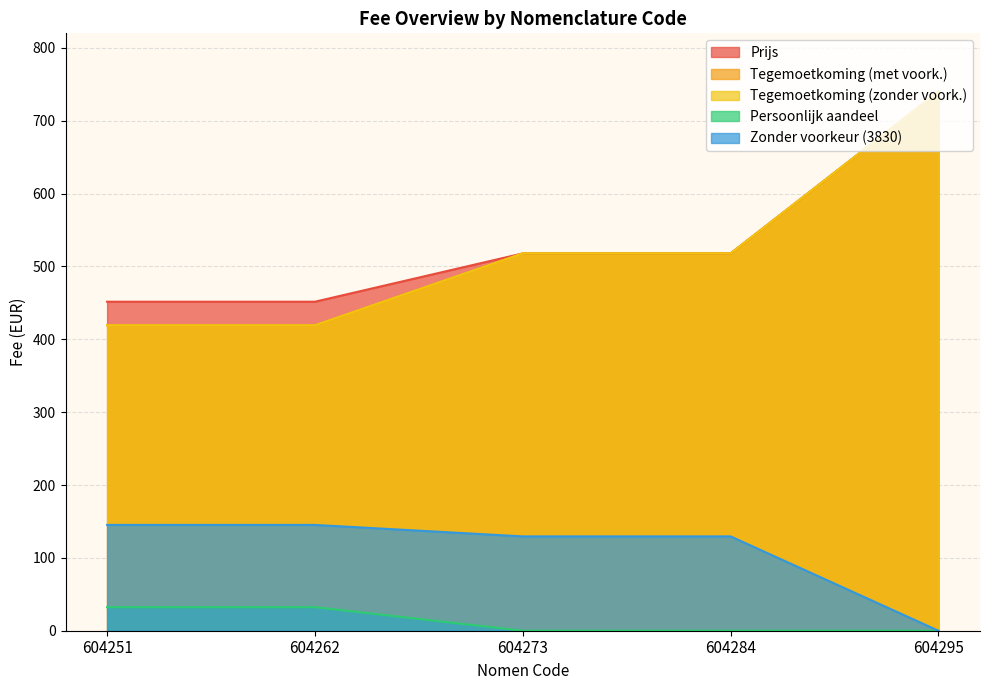

What are all the series names shown in the legend?

Prijs, Tegemoetkoming (met voork.), Tegemoetkoming (zonder voork.), Persoonlijk aandeel, Zonder voorkeur (3830)